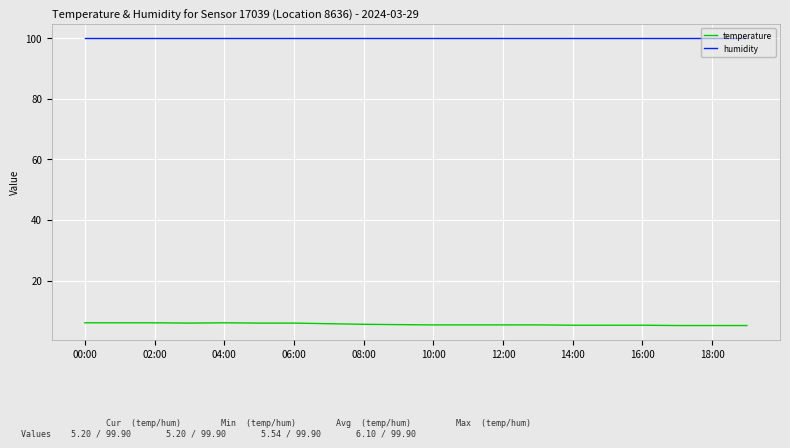

What is the greatest value displayed?

99.9